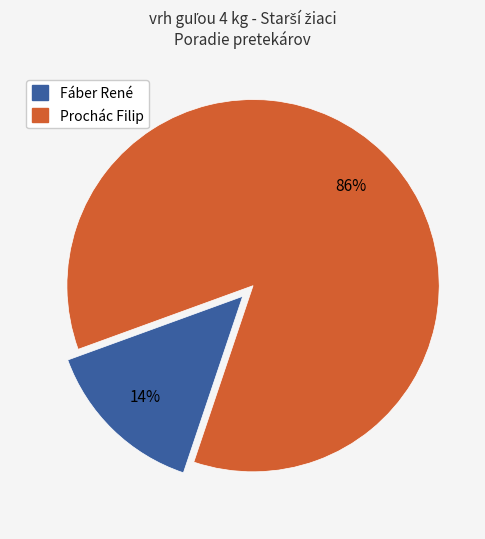

To the nearest percent, what percentage of the pie is Prochác Filip?

86%